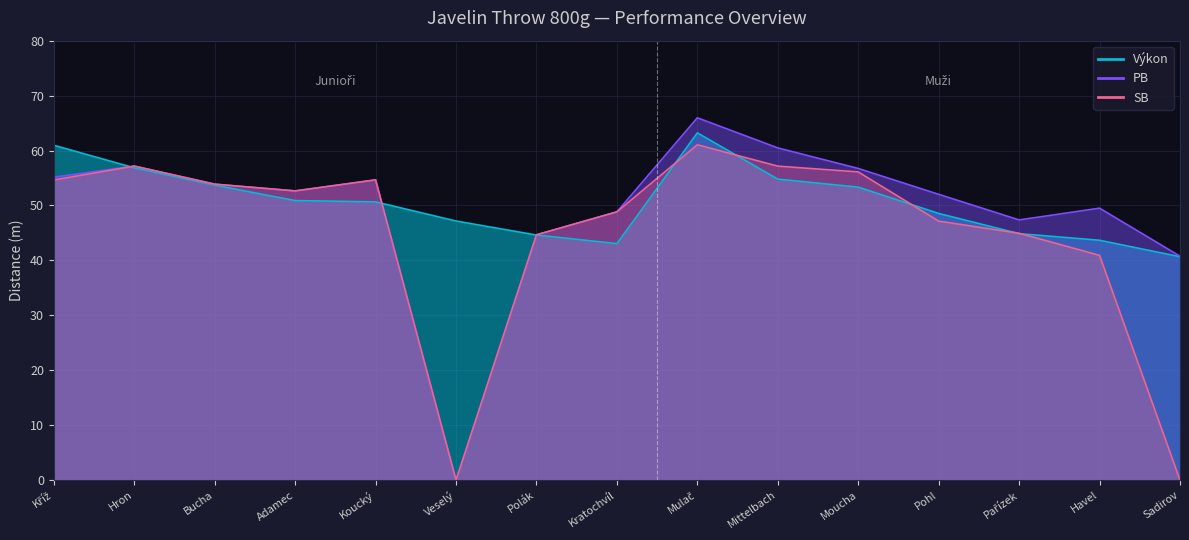

How many data points in SB are less than 52?

7